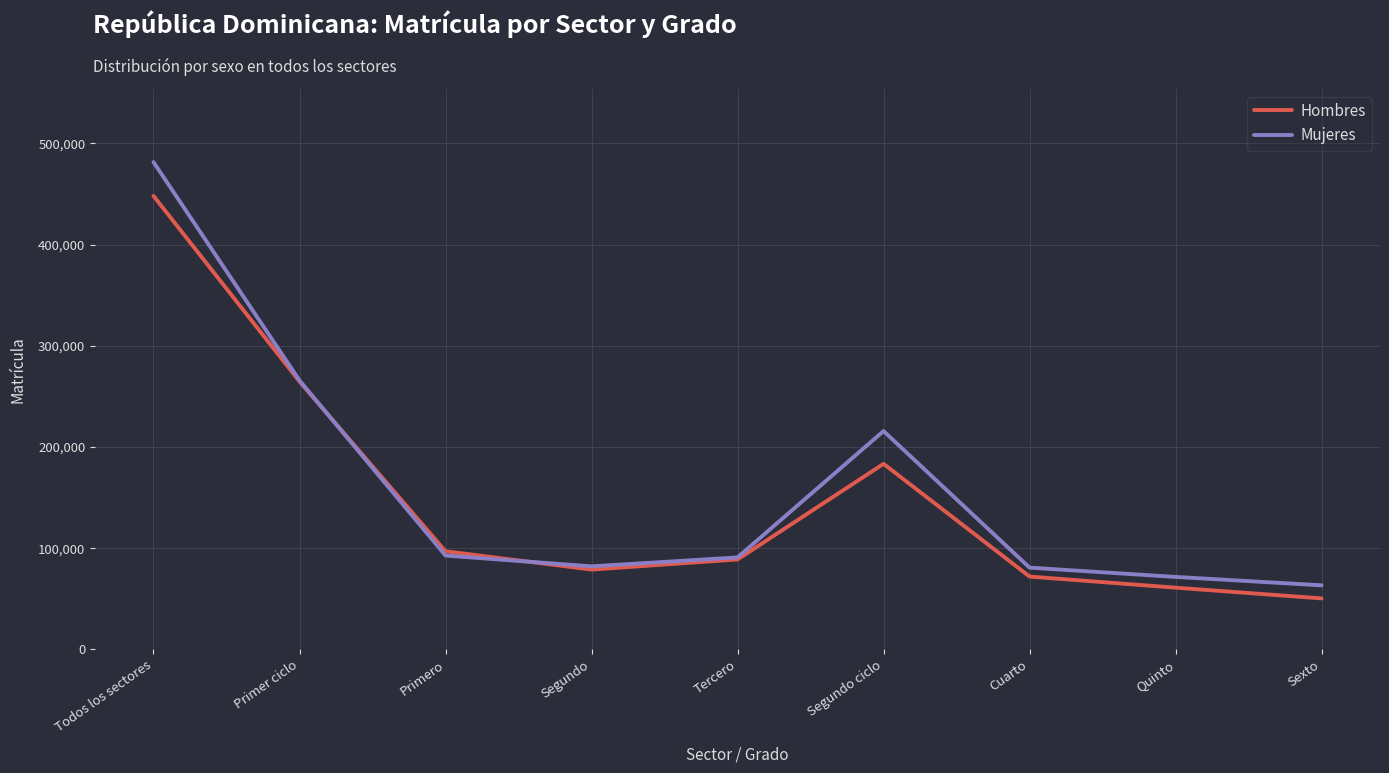

List the series in order of their peak value, lowest first.

Hombres, Mujeres